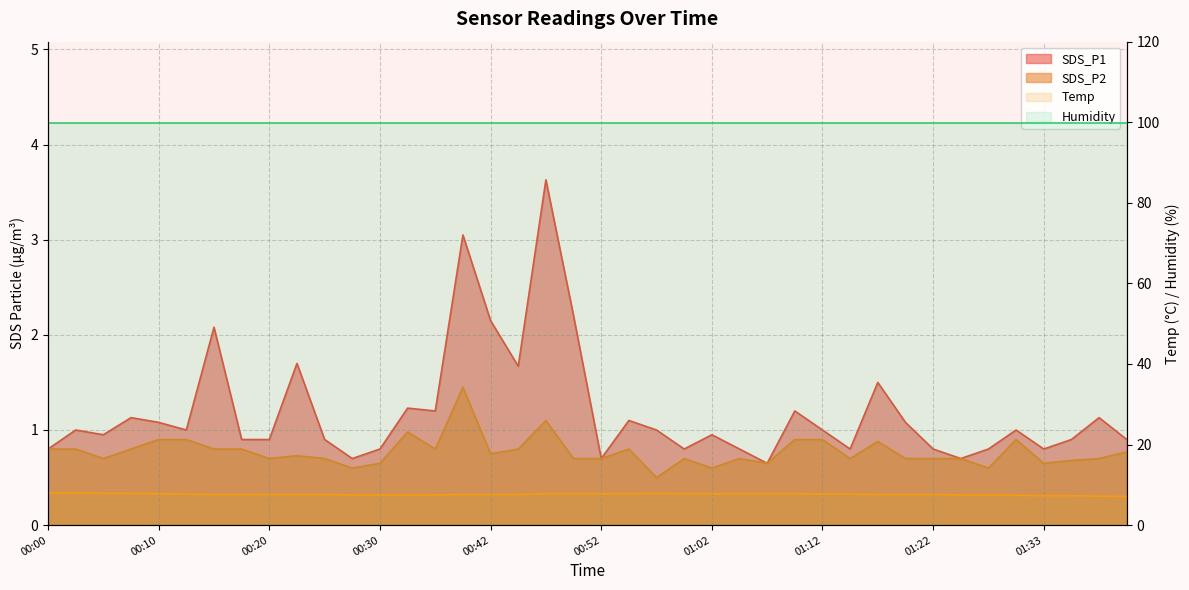

True or false: Humidity and Temp cross at least once.

False